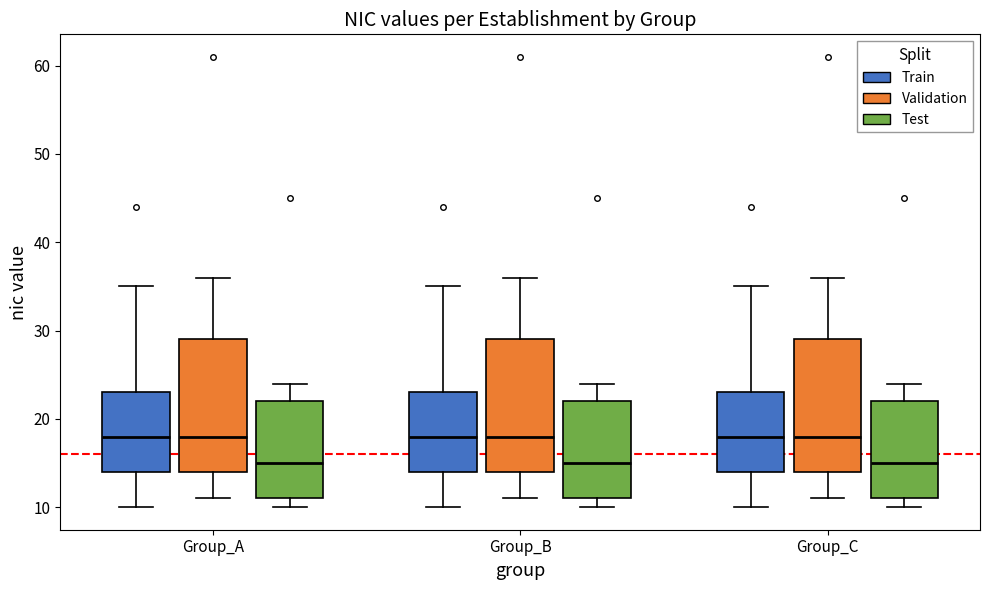

Where is the upper edge of the box for Group_B (Train) on the y-axis? The values are not printed on the chart, so give them approximately, as read against the axis.

23